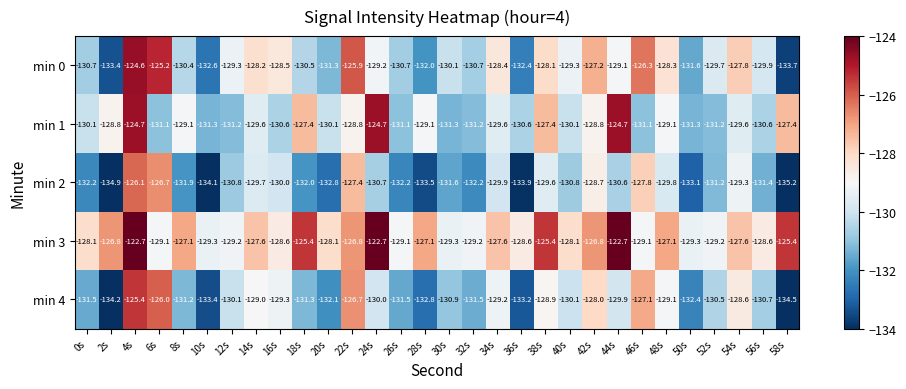

What is the smallest value displayed?

-135.2